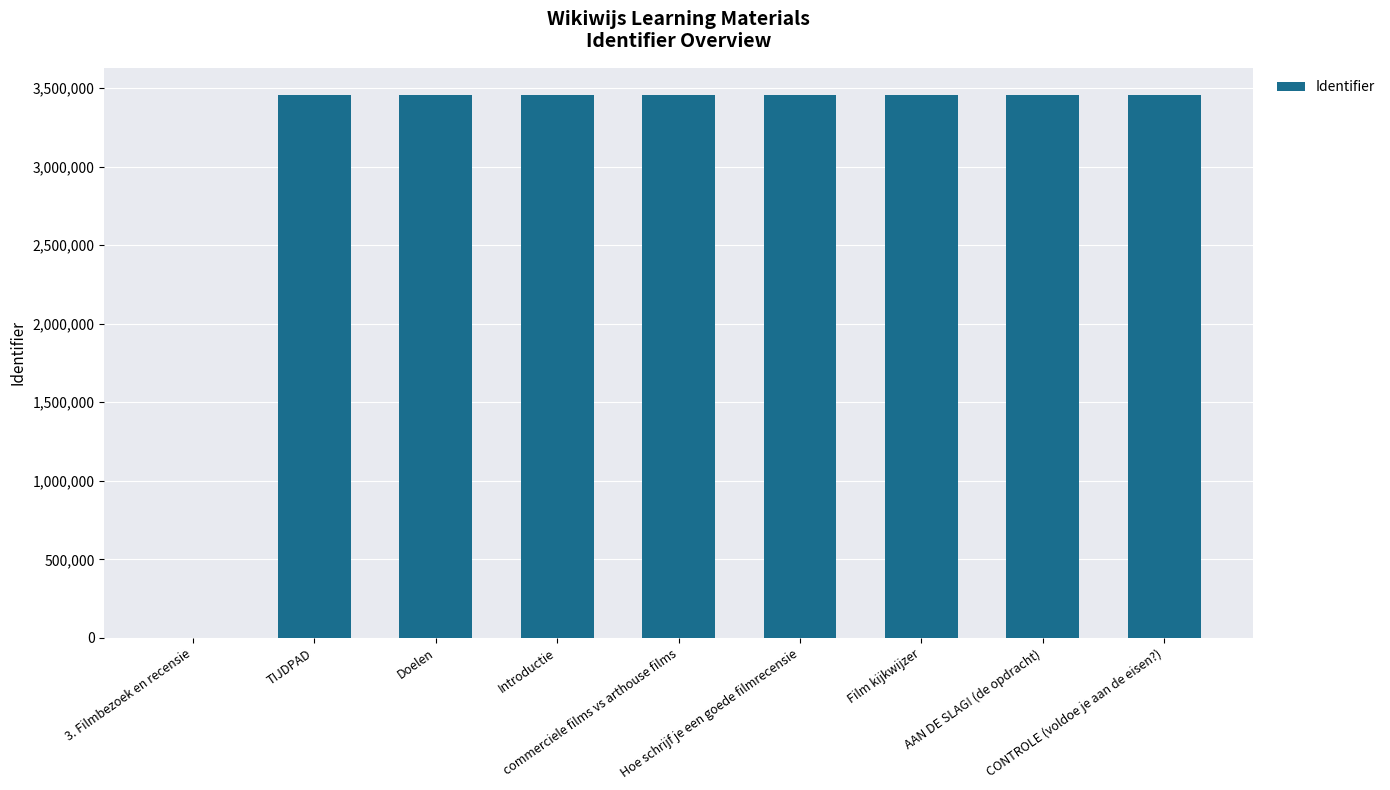

What is the sum of all values?

27650637